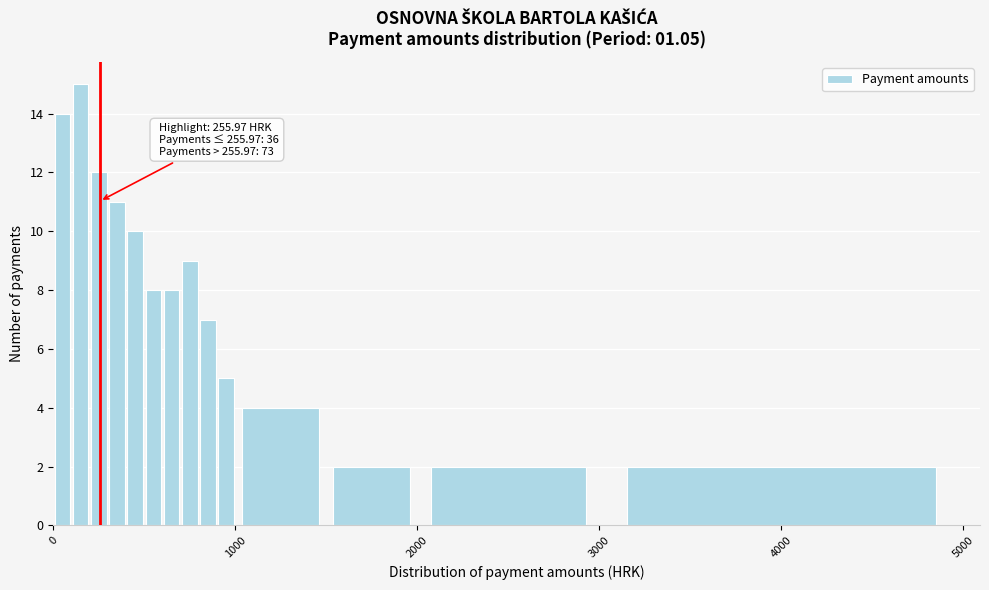

Read against the x-axis, roughly where is the centre of the tallest bar?

200